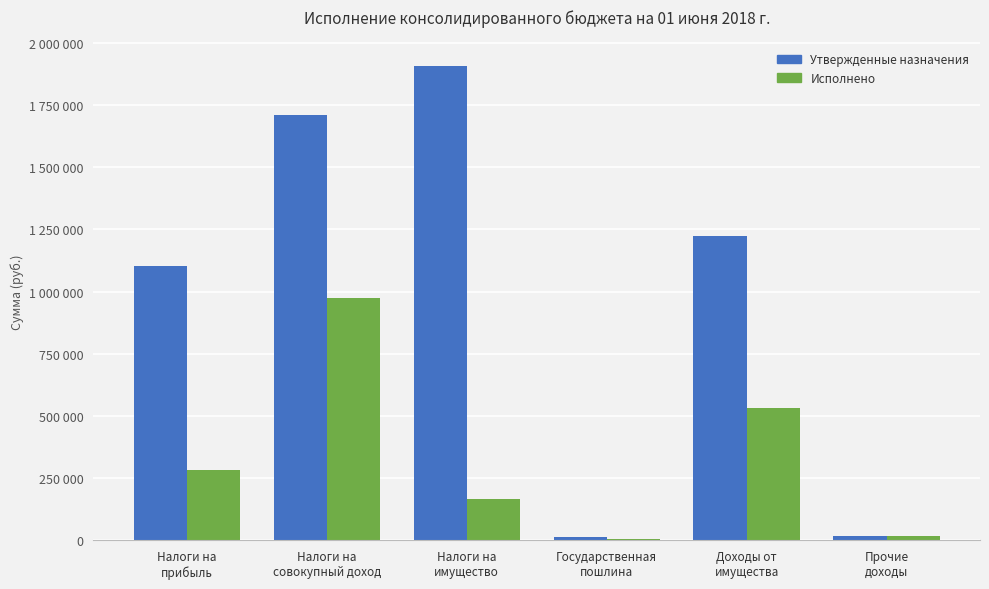

Does the chart contain stacked bars?

No